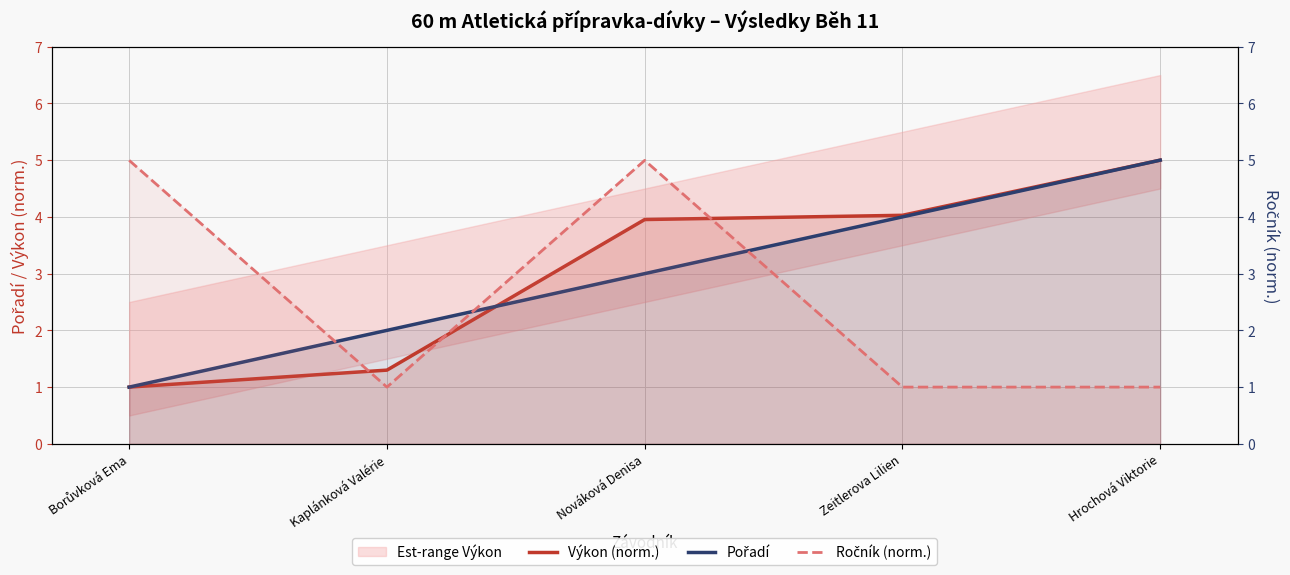

At Hrochová Viktorie, list the series in order from smallest to largest.

Ročník (norm.), Výkon (norm.), Pořadí